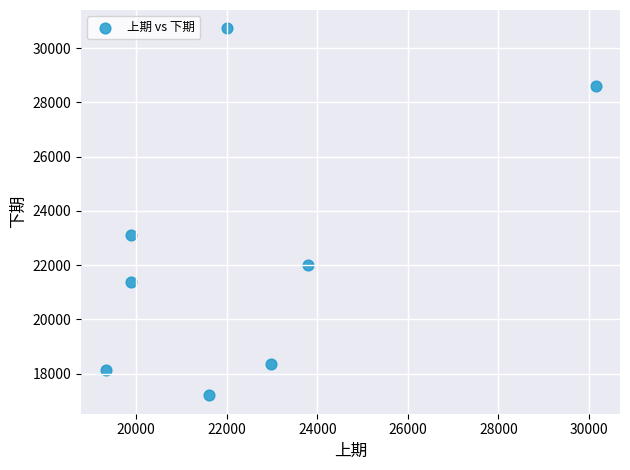

What Y value in the scatter plot is closest to 23962?

23100